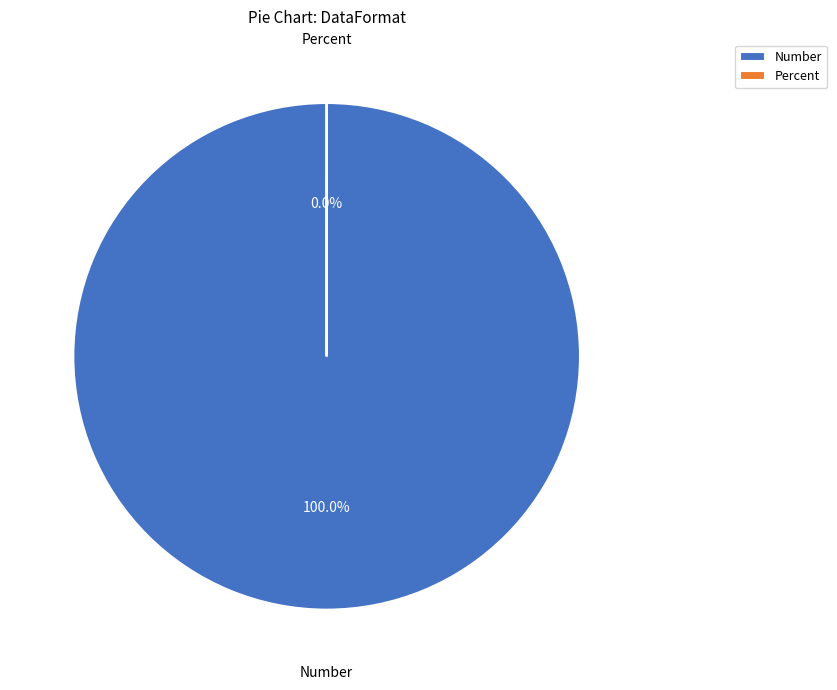

What is the change in value from Number to Percent?

-21502.3